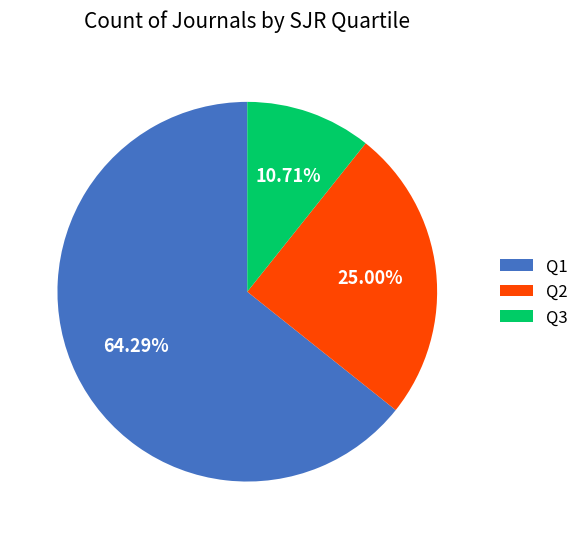

Count the number of slices in the pie.

3